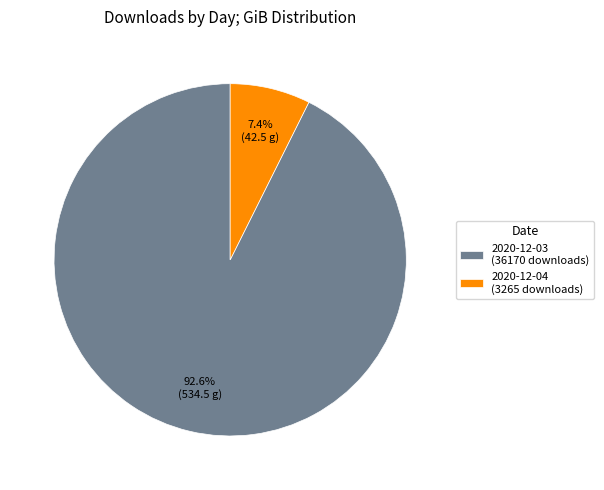

To the nearest percent, what portion does 2020-12-04 represent?

7%